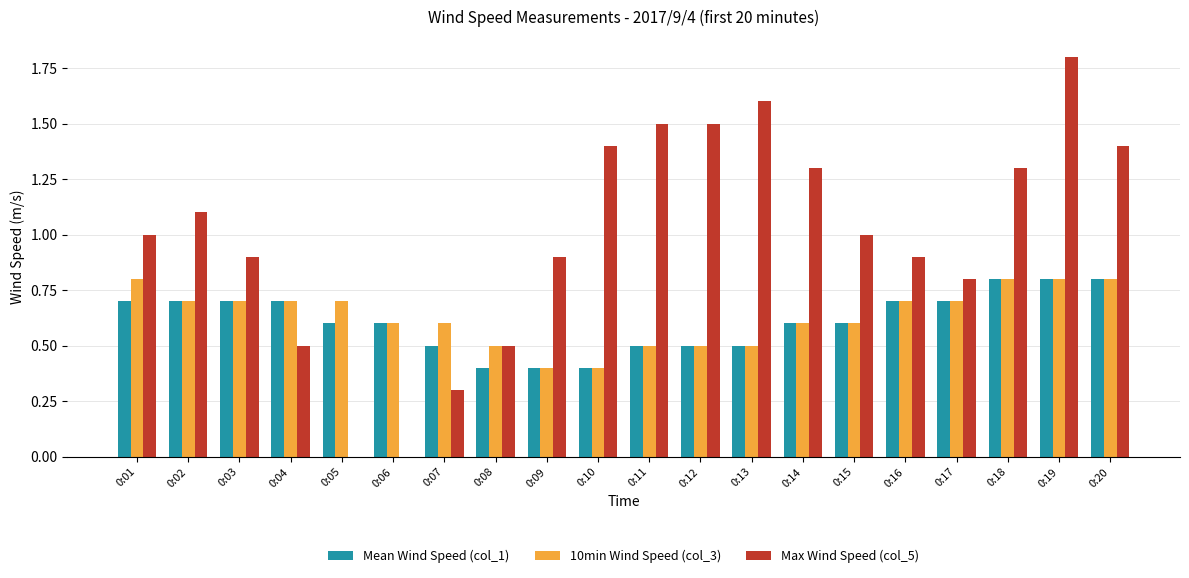

Between 0:16 and 0:19, which series saw the biggest shift?

Max Wind Speed (col_5)